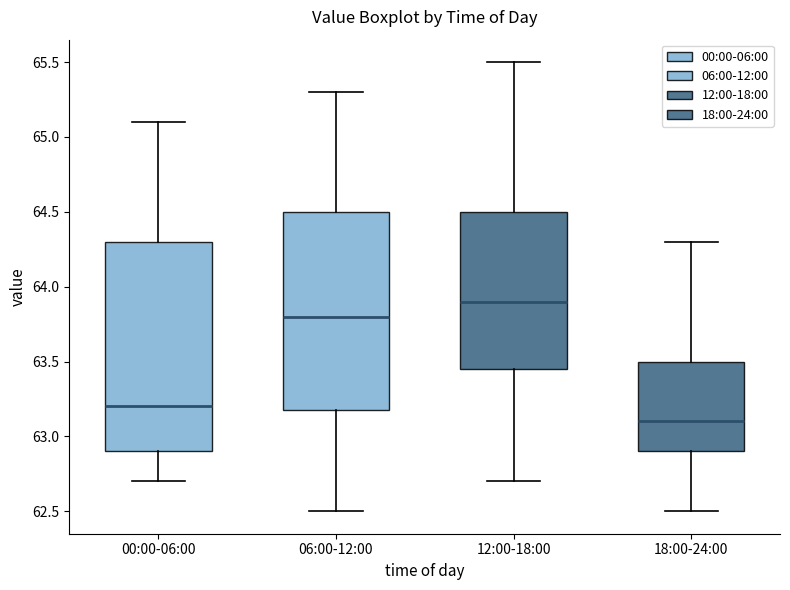

Where does the upper whisker of the box for 06:00-12:00 end on the y-axis? The values are not printed on the chart, so give them approximately, as read against the axis.

65.30